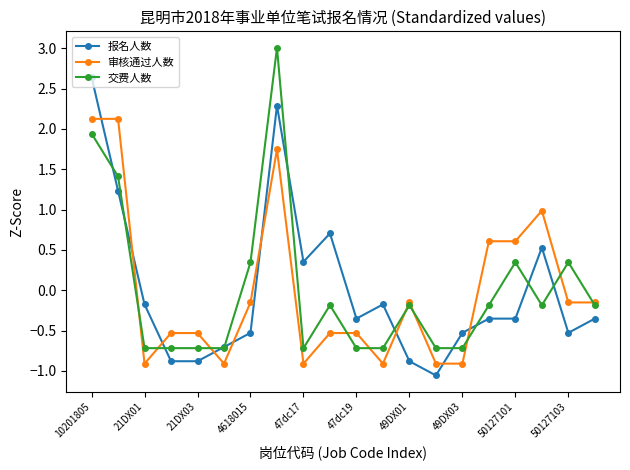

At how many categories does at least one series exceed 2?

3